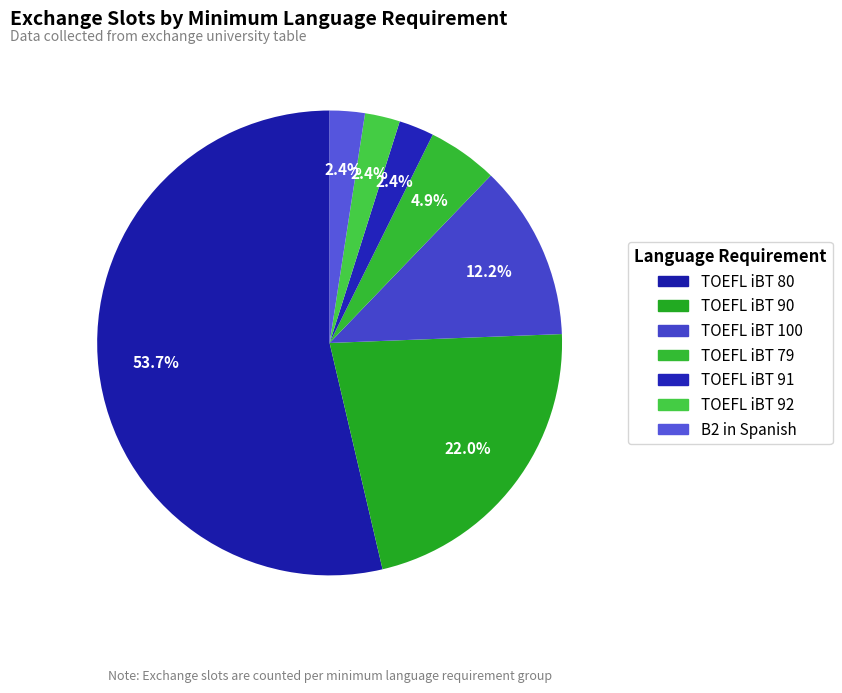

How much of the chart is everything except TOEFL iBT 90?

78.0%